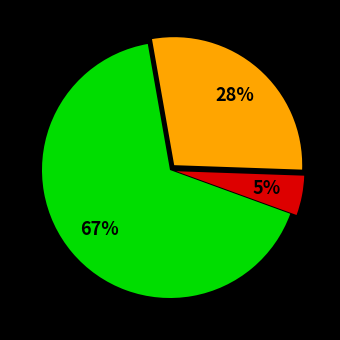

Is there a majority slice in this chart?

Yes